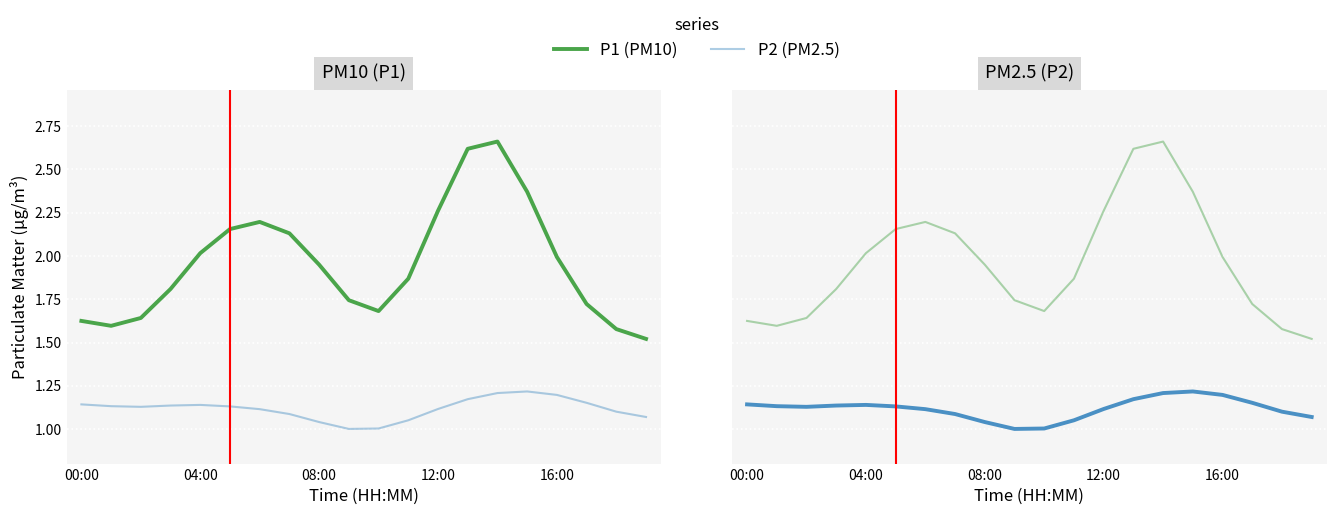

What is the difference between the maximum and minimum values in the P1 series?

1.1